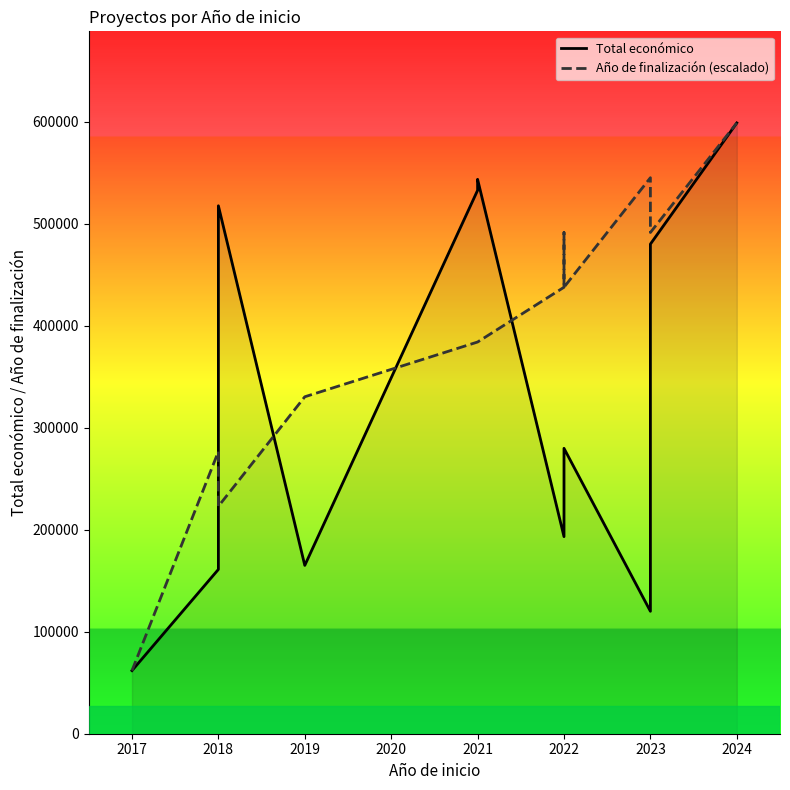

How many interior local peaks does the Año de finalización (escalado) series have?

1